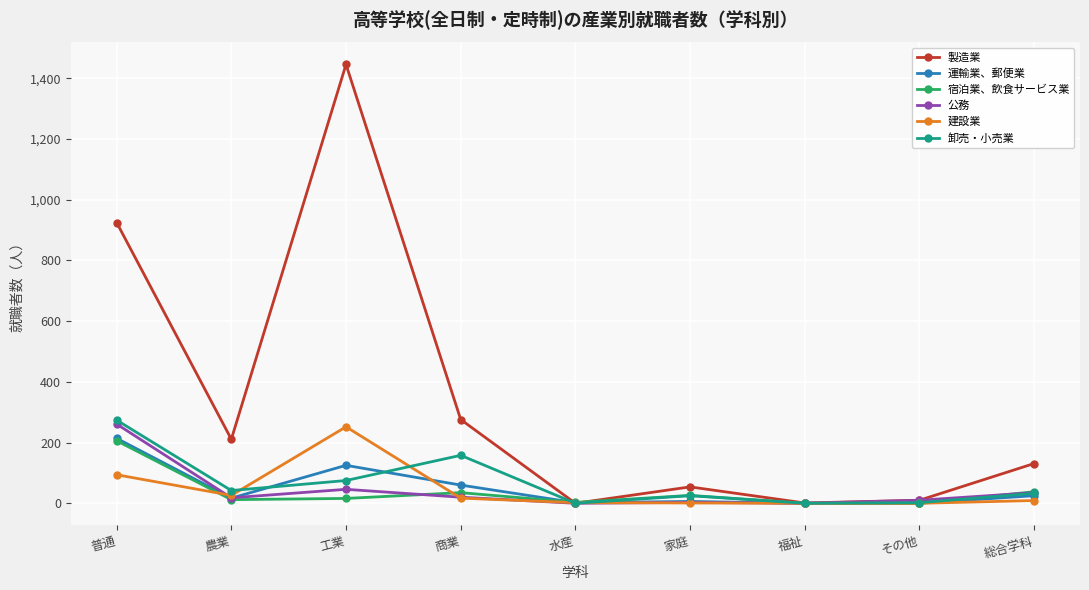

At 工業, list the series in order from largest to smallest.

製造業, 建設業, 運輸業、郵便業, 卸売・小売業, 公務, 宿泊業、飲食サービス業